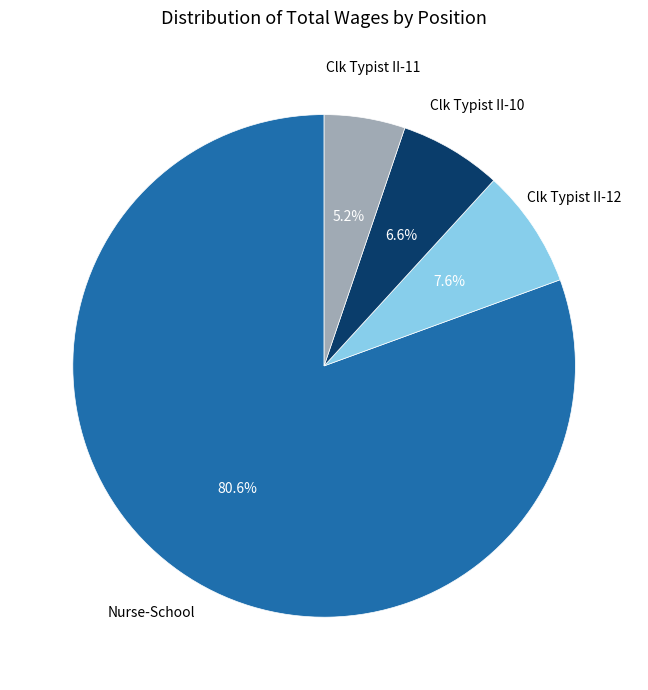

Is there a majority slice in this chart?

Yes